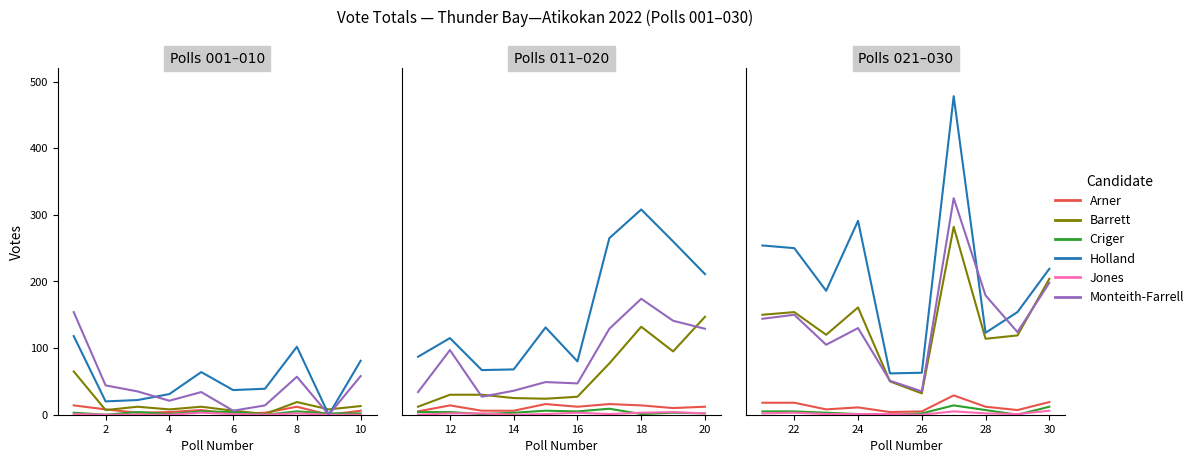

How many interior local peaks does the CRIGER, DAN series have?

1